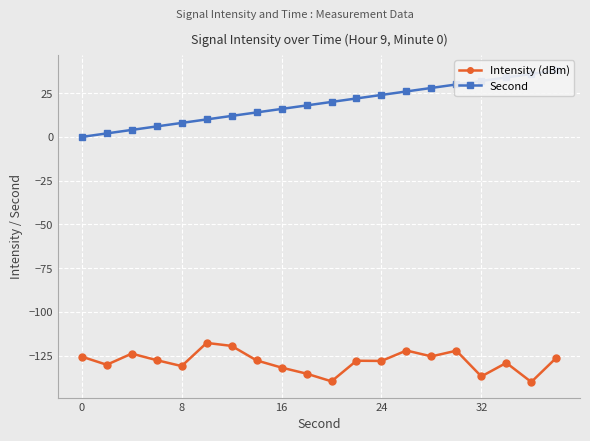

List the series in order of their overall mean, highest first.

Second, Intensity (dBm)